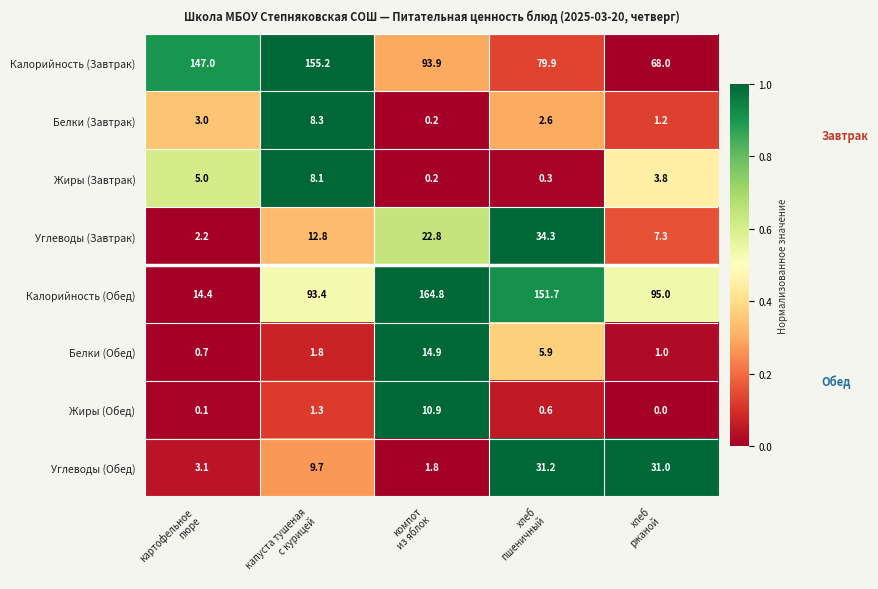

How many distinct data groups are displayed?

8